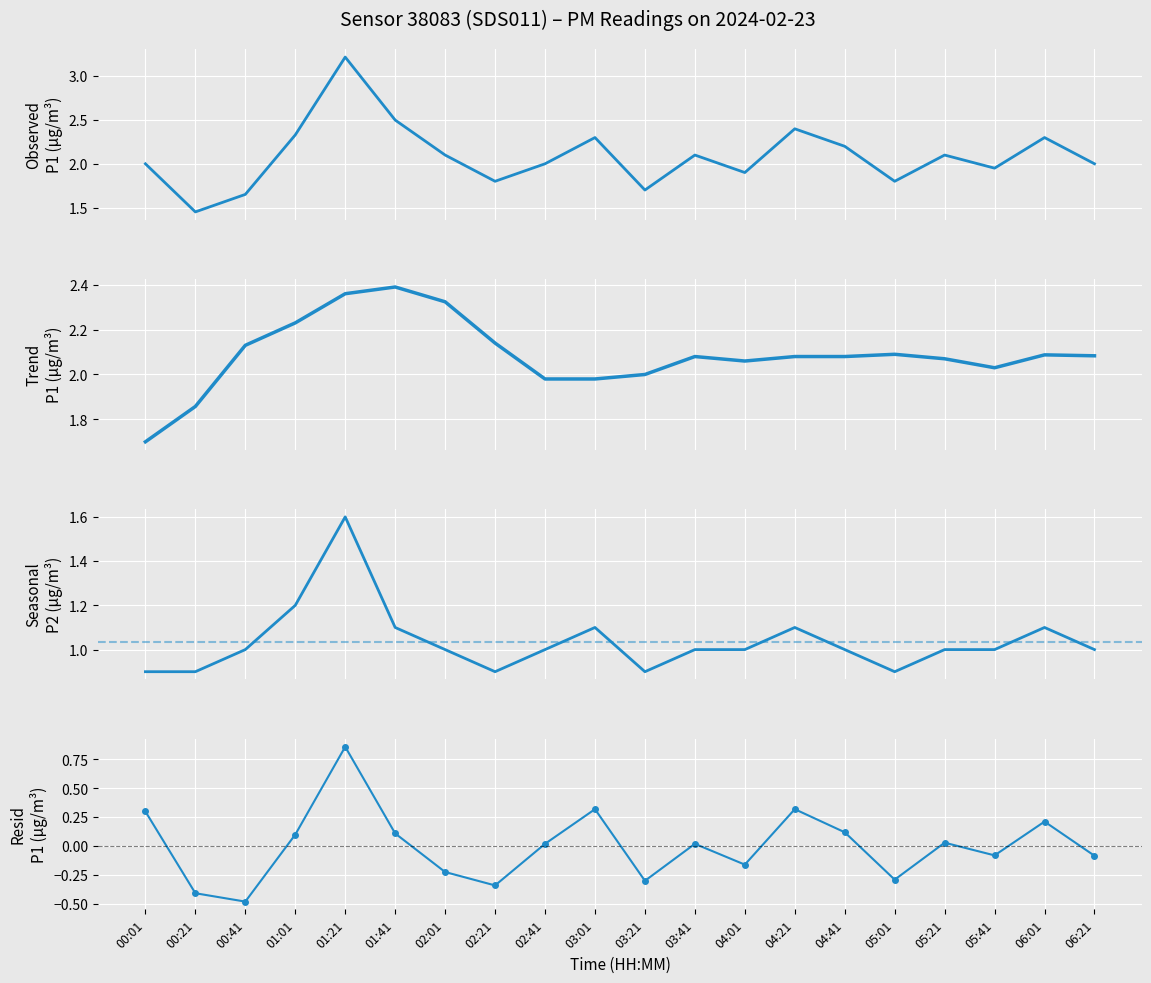

At which label is Trend P1 closest to 2?

03:21